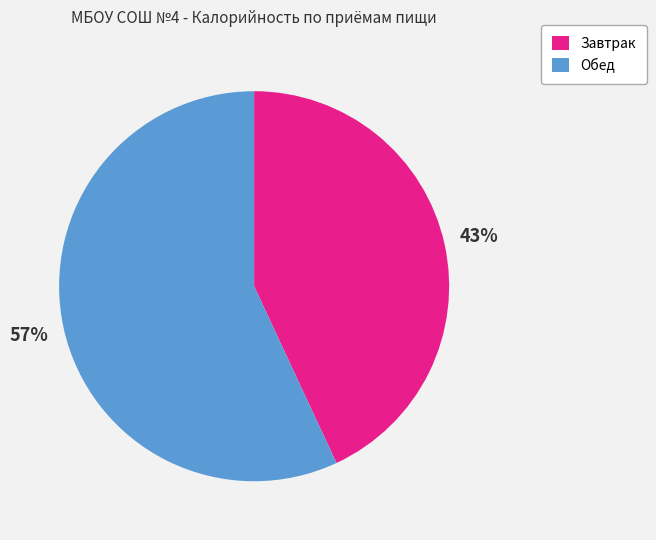

What is the majority slice?

Обед